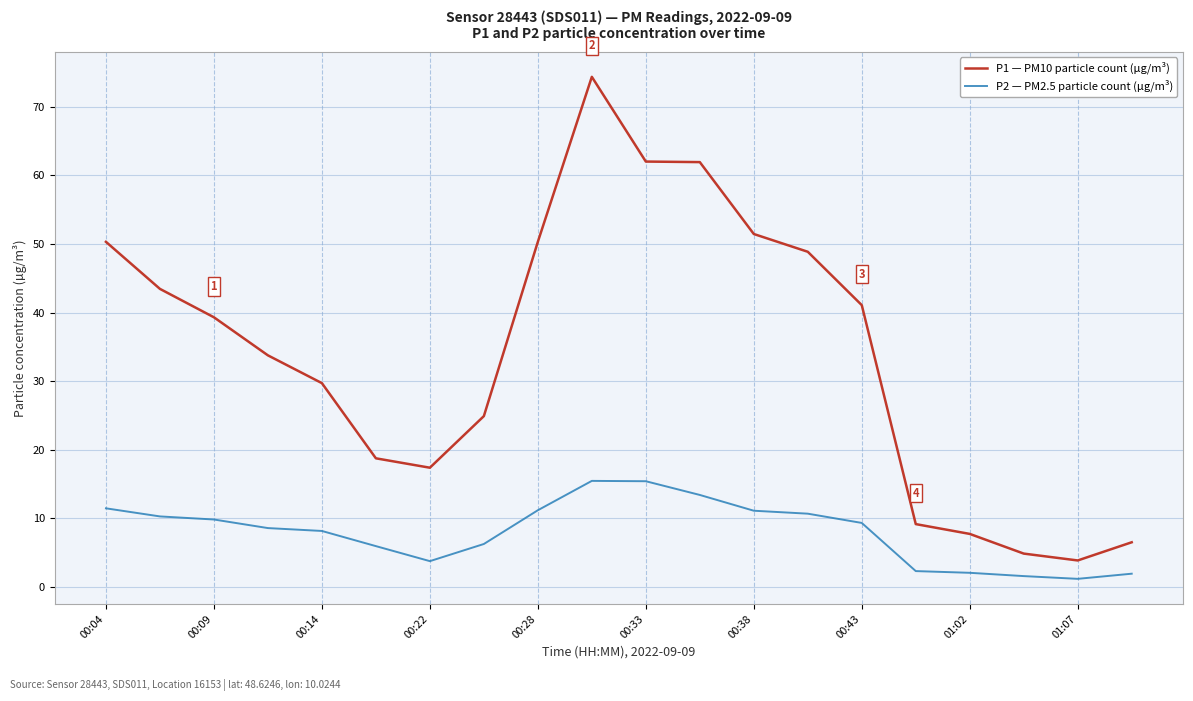

Which series has the largest range (max minus min)?

P1 — PM10 particle count (µg/m³)